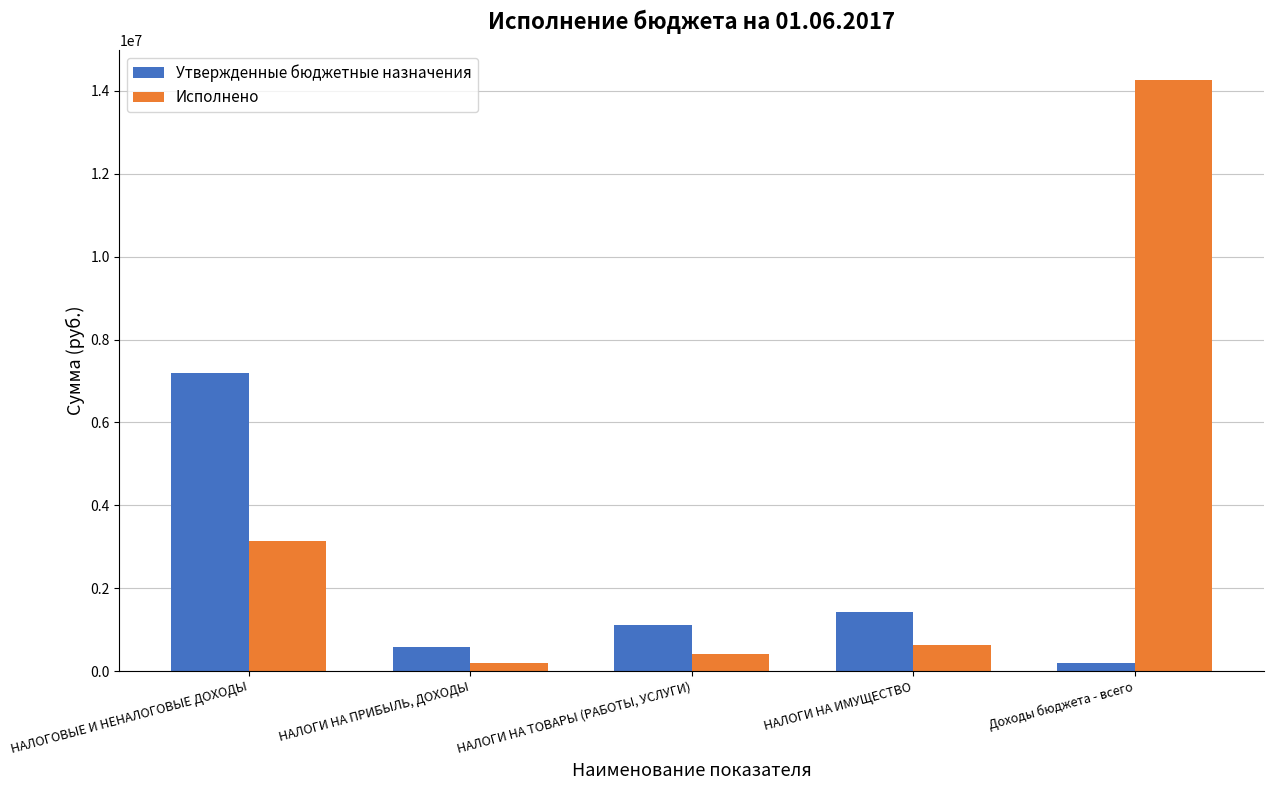

What is the sum of the Утвержденные бюджетные назначения values at НАЛОГИ НА ТОВАРЫ (РАБОТЫ, УСЛУГИ) and НАЛОГИ НА ИМУЩЕСТВО?

2554100.0